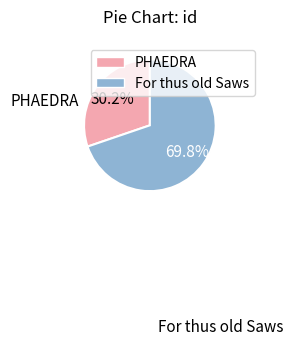

To the nearest percent, what is the average slice percentage?

50%